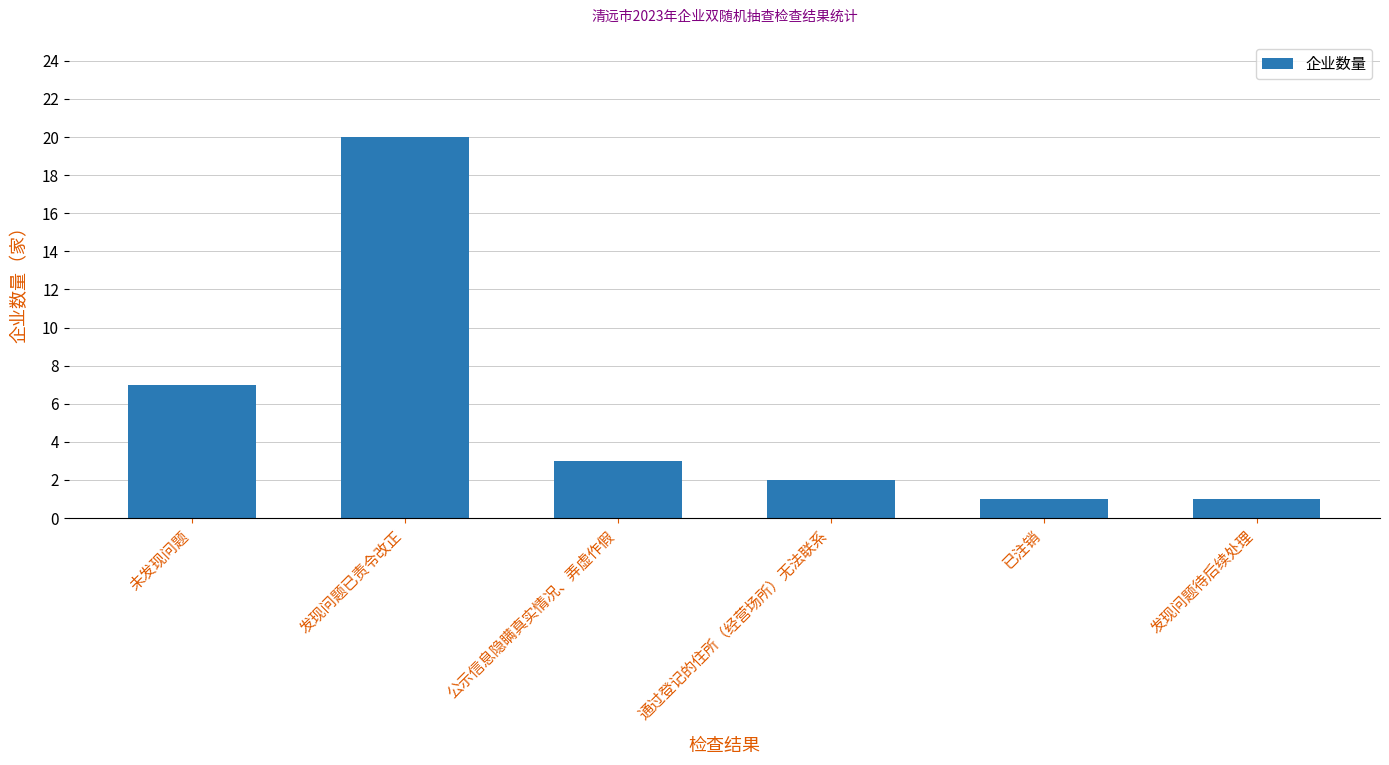

What position from the left is 已注销?

5